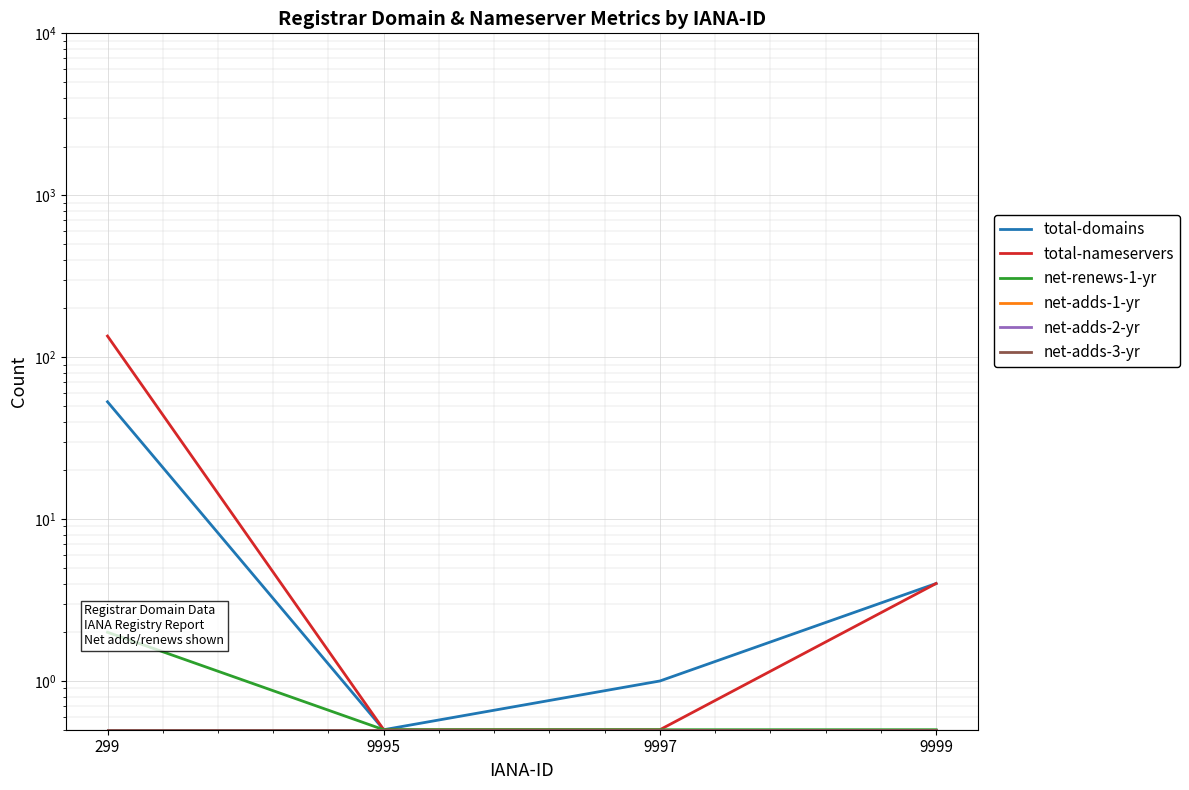

What is the total value across all series at 299?

191.5